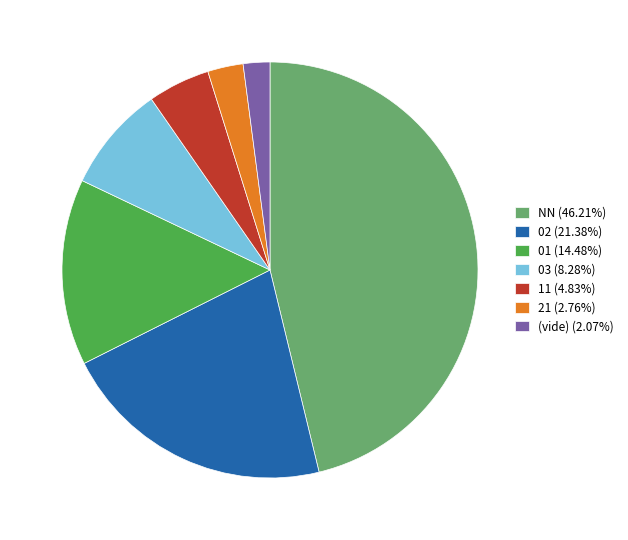

Is the sum of NN (46.21%) and 02 (21.38%) greater than half?

Yes